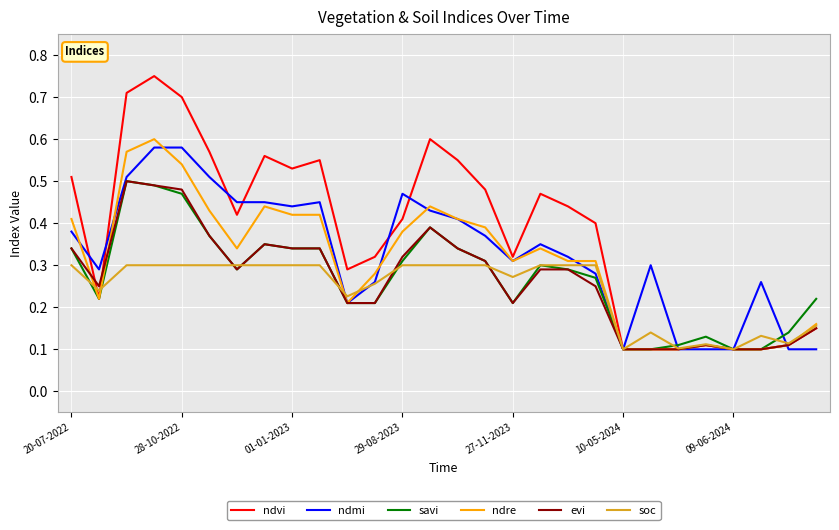

True or false: savi has more than 1 points higher than both neighbors.

True